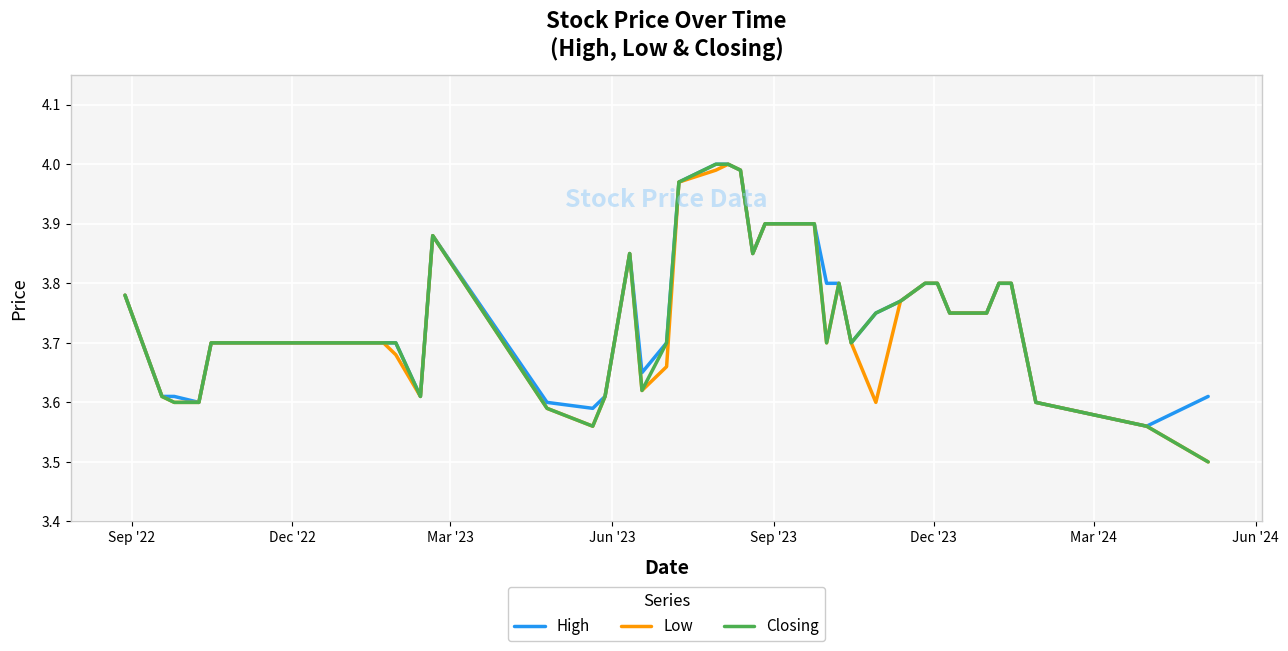

What is the smallest value displayed?

3.5